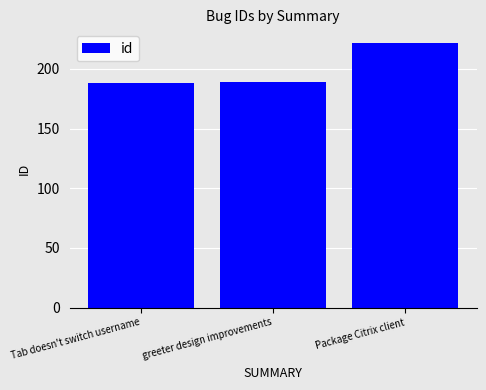

What is the greatest value displayed?

222